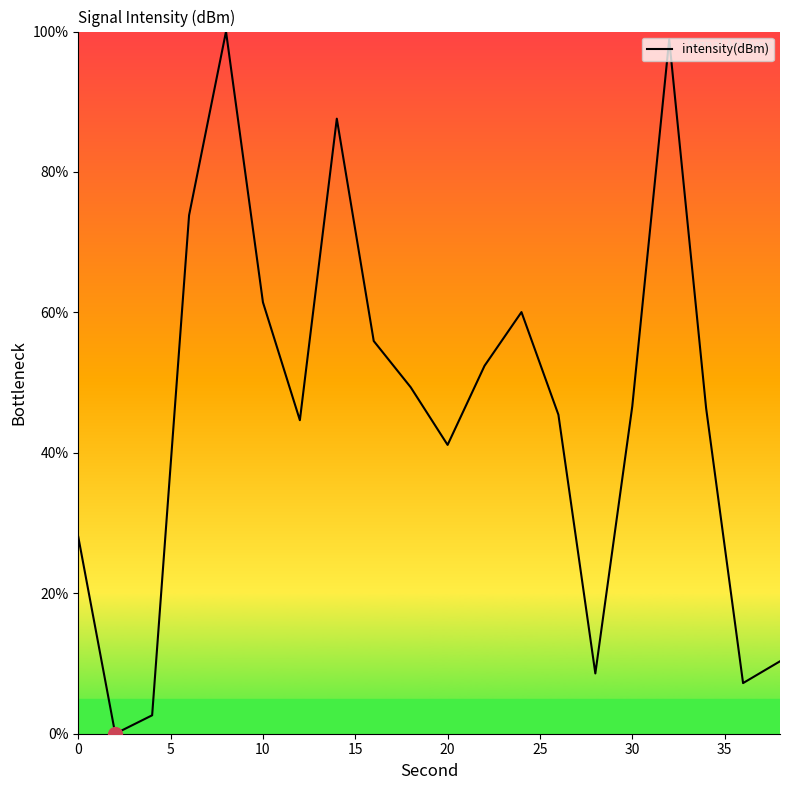

What is the greatest value displayed?

100.0